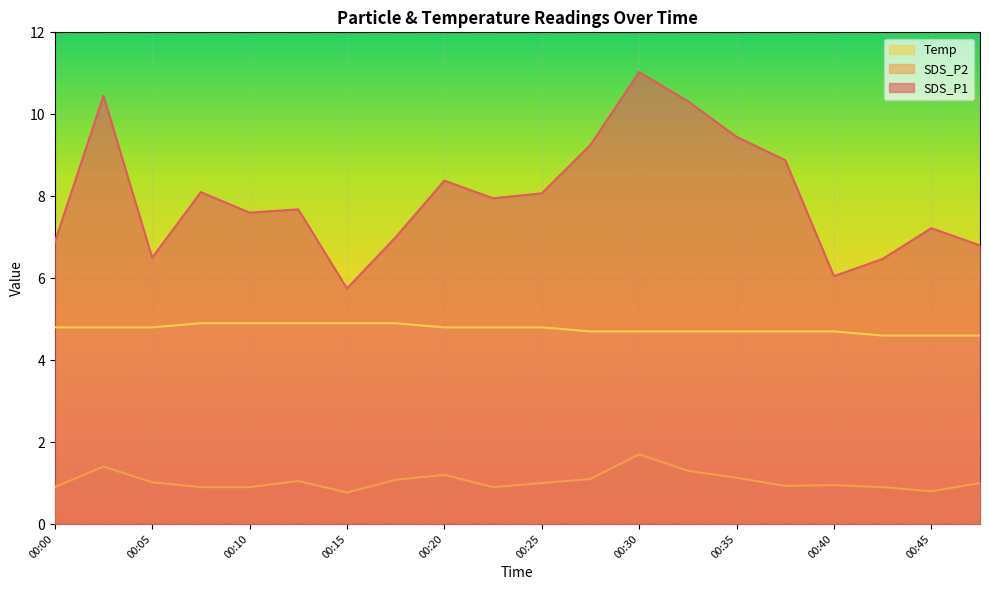

Rank the series at 00:47 from highest to lowest value.

SDS_P1, Temp, SDS_P2